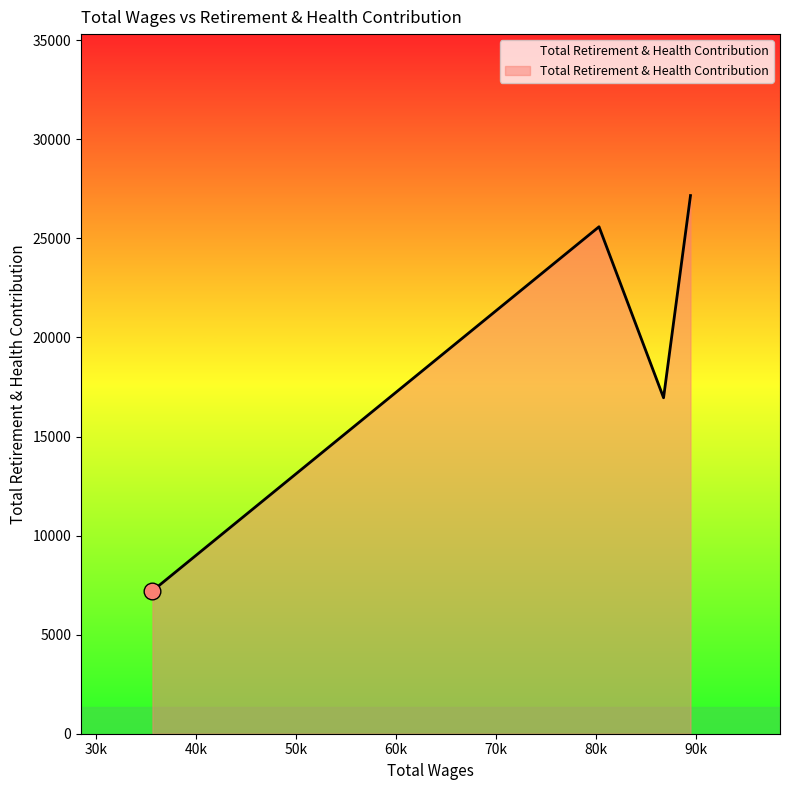

What is the smallest value displayed?

7208